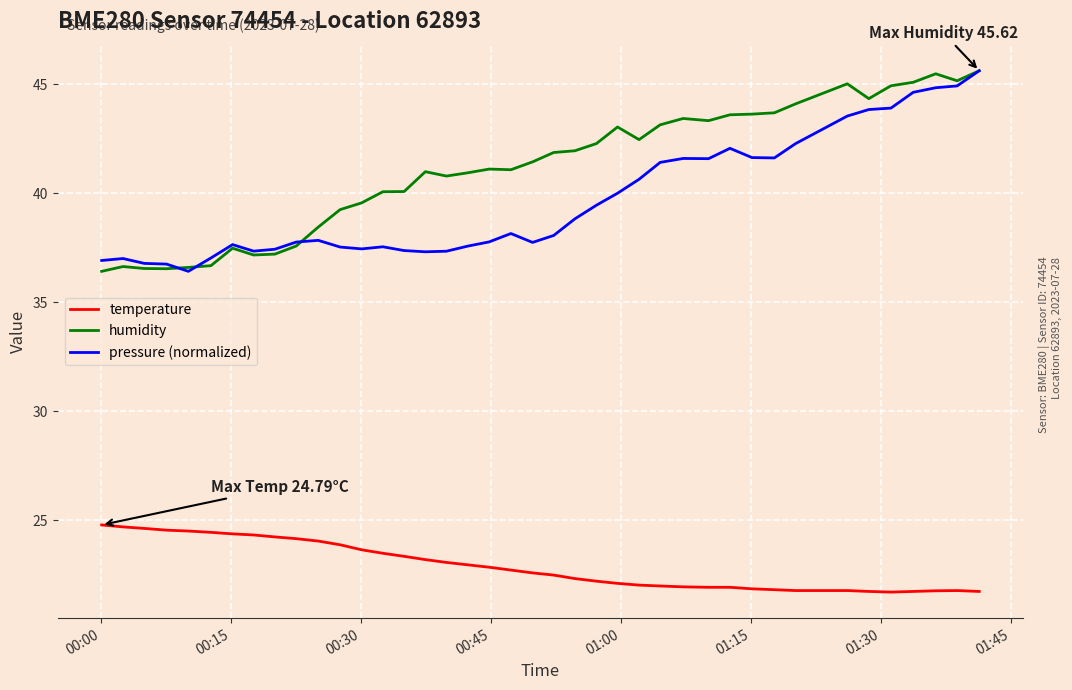

What is the maximum value for pressure (normalized)?

45.6